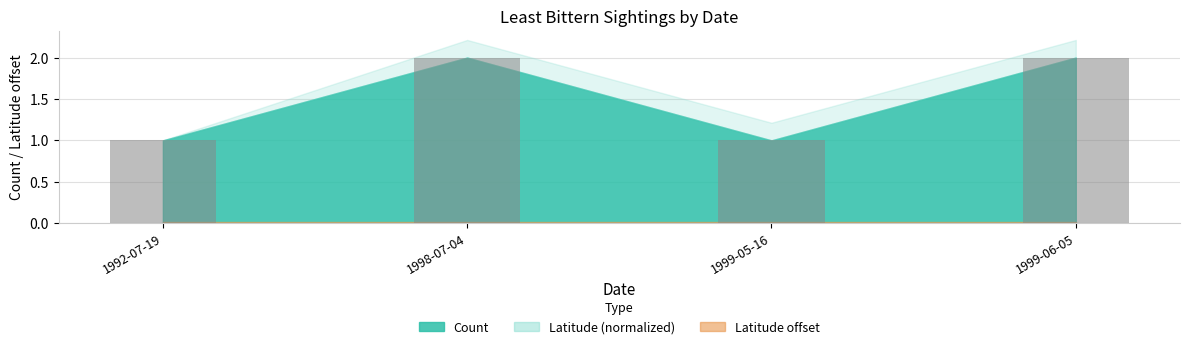

Reading left to right, what are all the values shown in this chart?

1	2	1	2